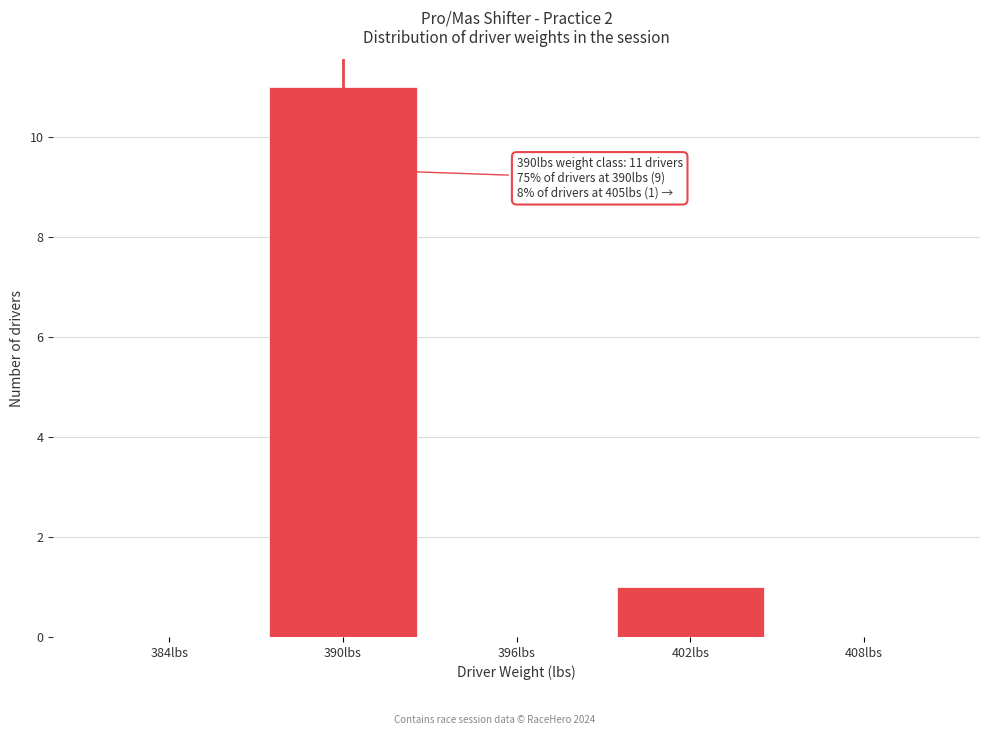

Reading left to right, extract all data points from this chart.

384lbs=0	390lbs=11	396lbs=0	402lbs=1	408lbs=0